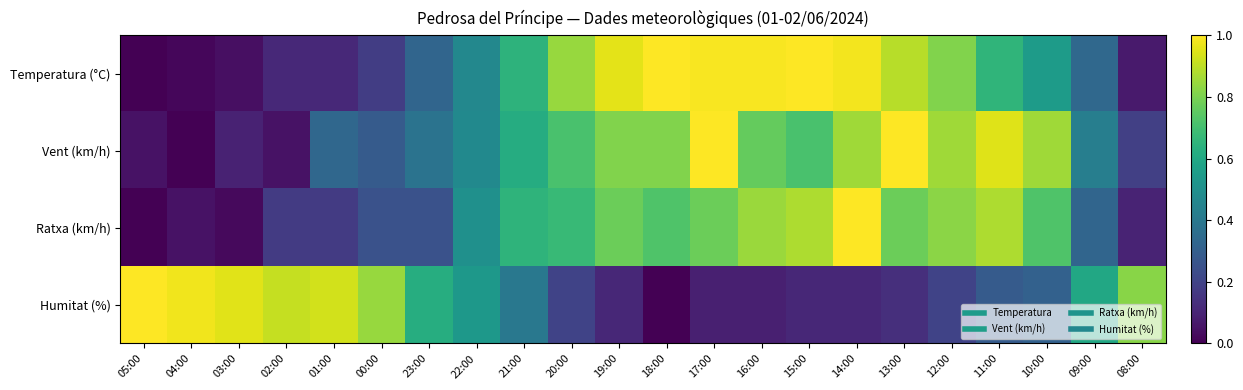

List the series in order of their peak value, lowest first.

Temperatura (°C), Vent (km/h), Ratxa (km/h), Humitat (%)